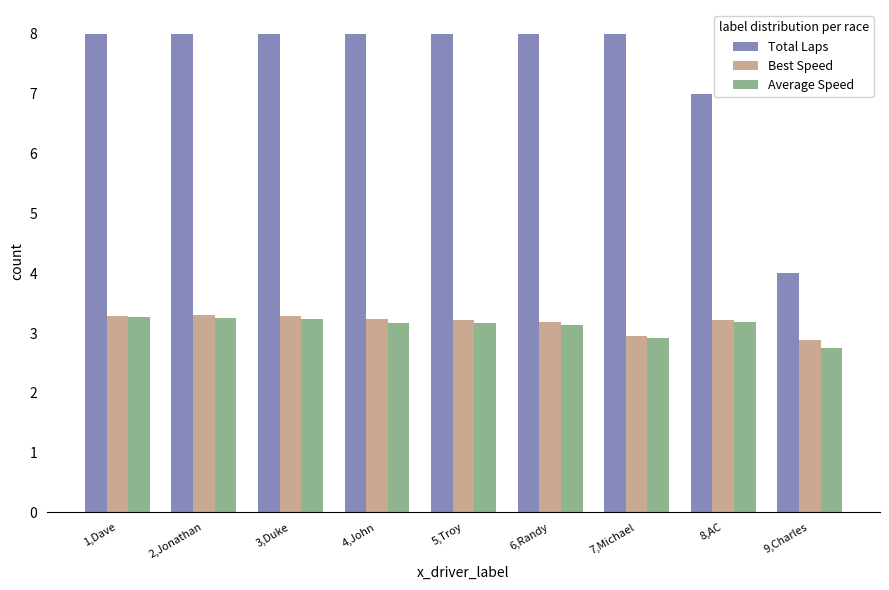

What is the average value of the Average Speed series?

3.1